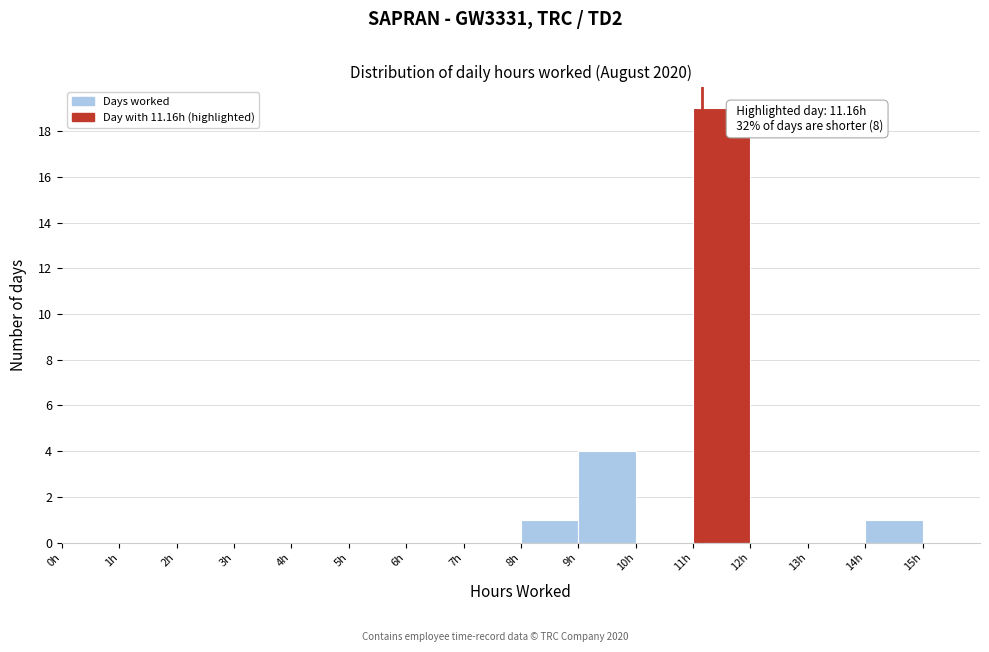

Over which range of the x-axis is the bar tallest?

11 to 12